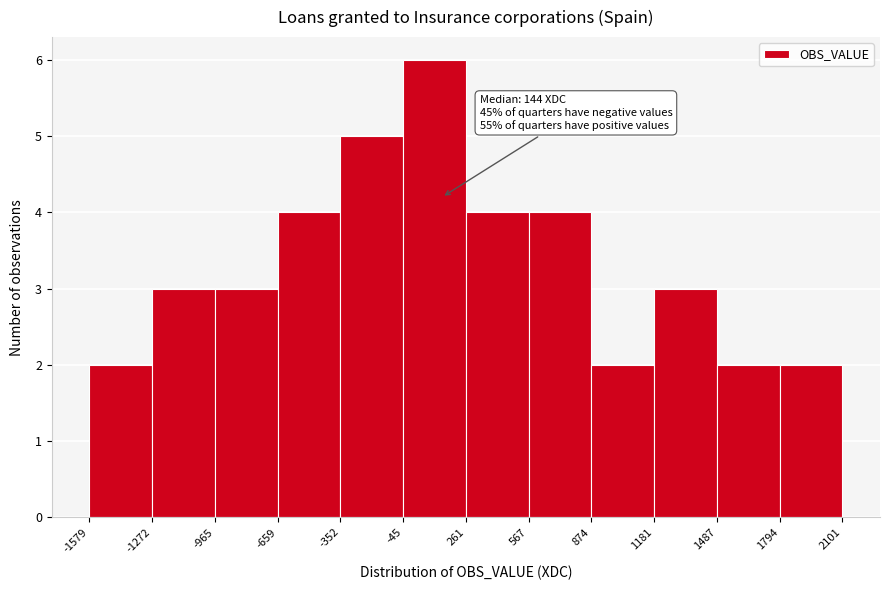

Which range on the x-axis has the tallest bar?

-45 to 261